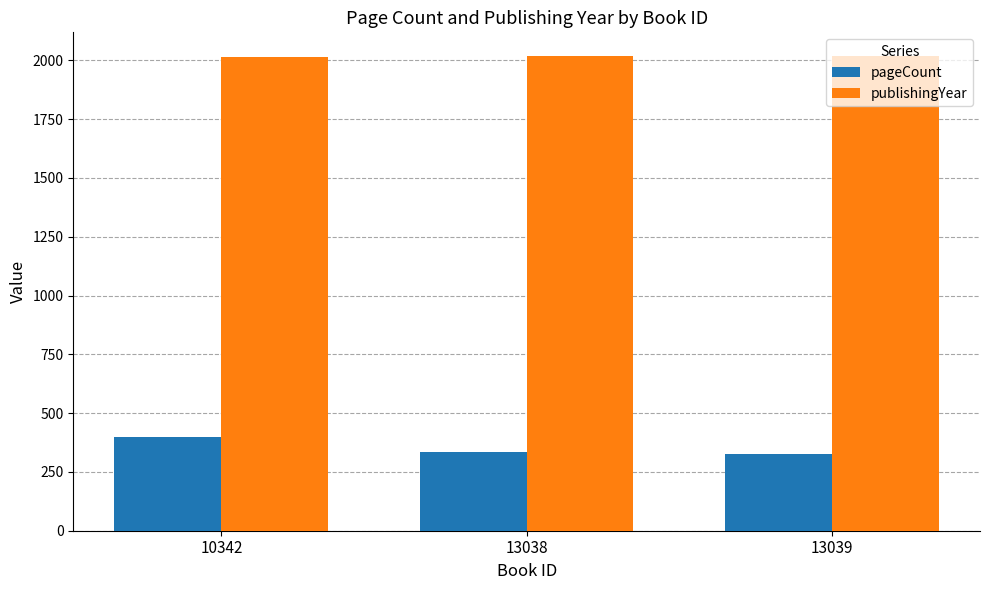

At which label does pageCount reach its peak?

10342